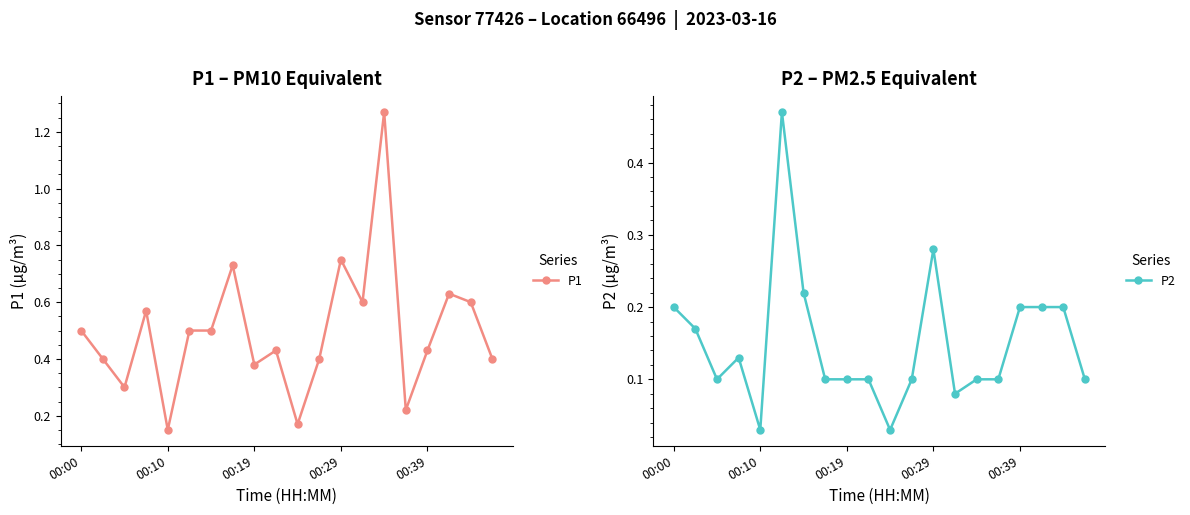

Which series has the largest total across all categories?

P1